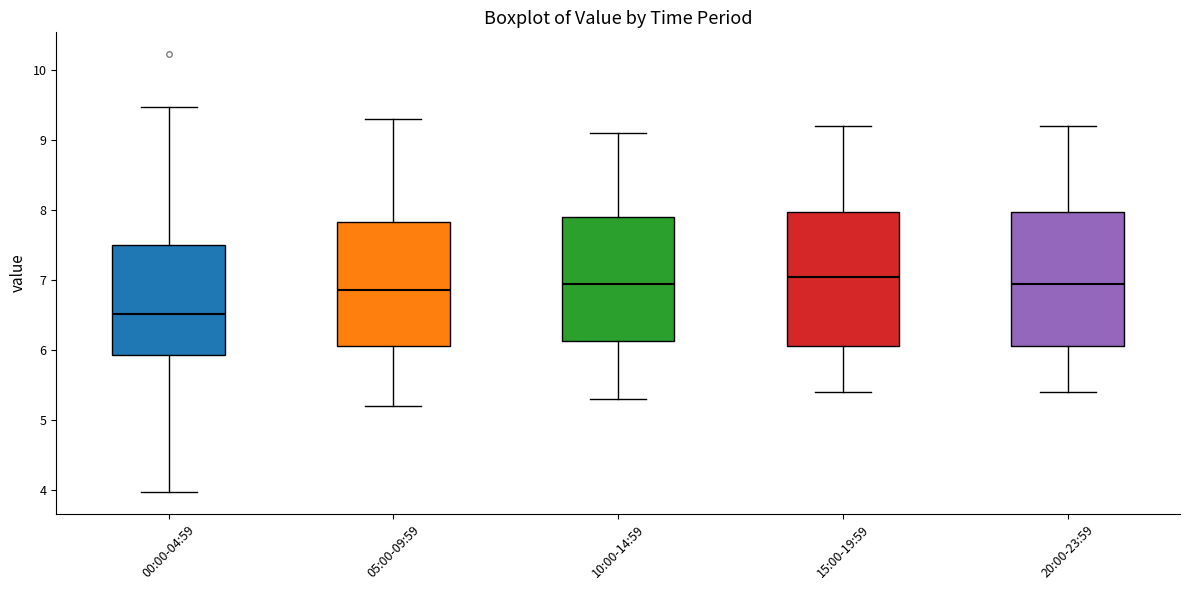

Reading left to right, read every box against the y-axis: the position of its median line, the range the box covers, and the ends of its whiskers. The values are not printed on the chart, so give them approximately, as read against the axis.

00:00-04:59: median 6.5, box 5.9 to 7.5, whiskers 4.0 to 9.5
05:00-09:59: median 6.9, box 6.1 to 7.8, whiskers 5.2 to 9.3
10:00-14:59: median 7.0, box 6.1 to 7.9, whiskers 5.3 to 9.1
15:00-19:59: median 7.1, box 6.1 to 8.0, whiskers 5.4 to 9.2
20:00-23:59: median 7.0, box 6.1 to 8.0, whiskers 5.4 to 9.2